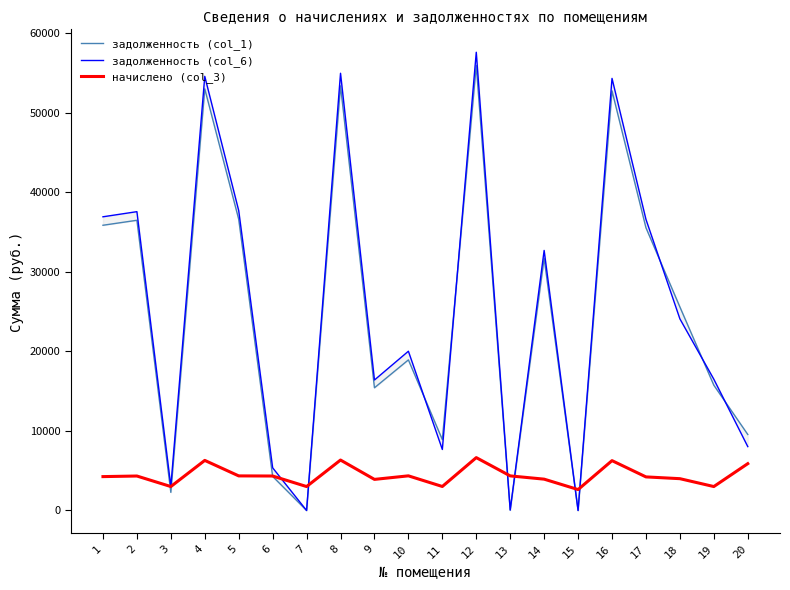

Which series has the widest spread of values?

задолженность (col_6)